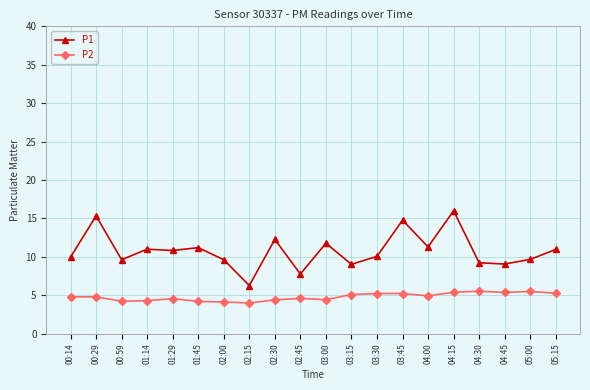

True or false: P1 and P2 intersect in this chart.

False